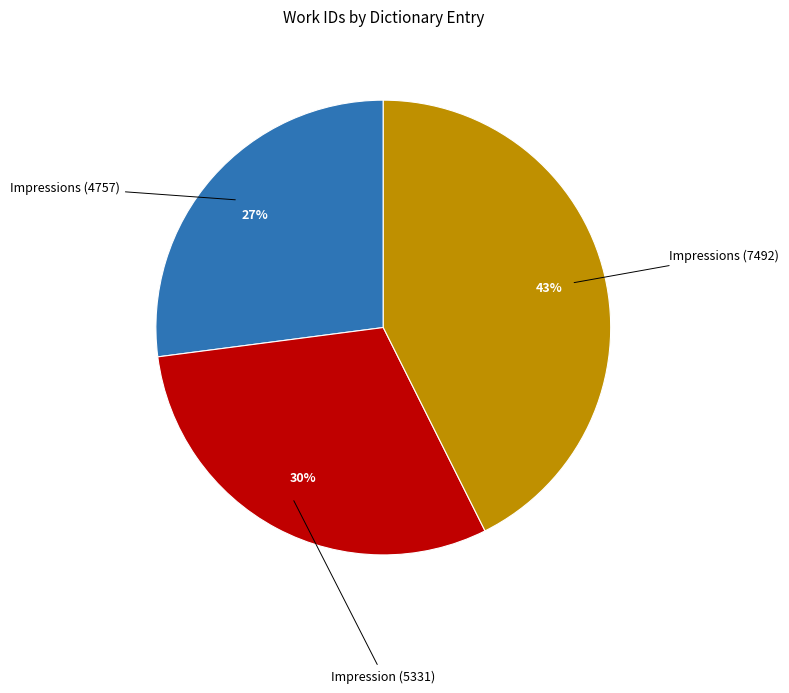

How many slices are in this pie chart?

3